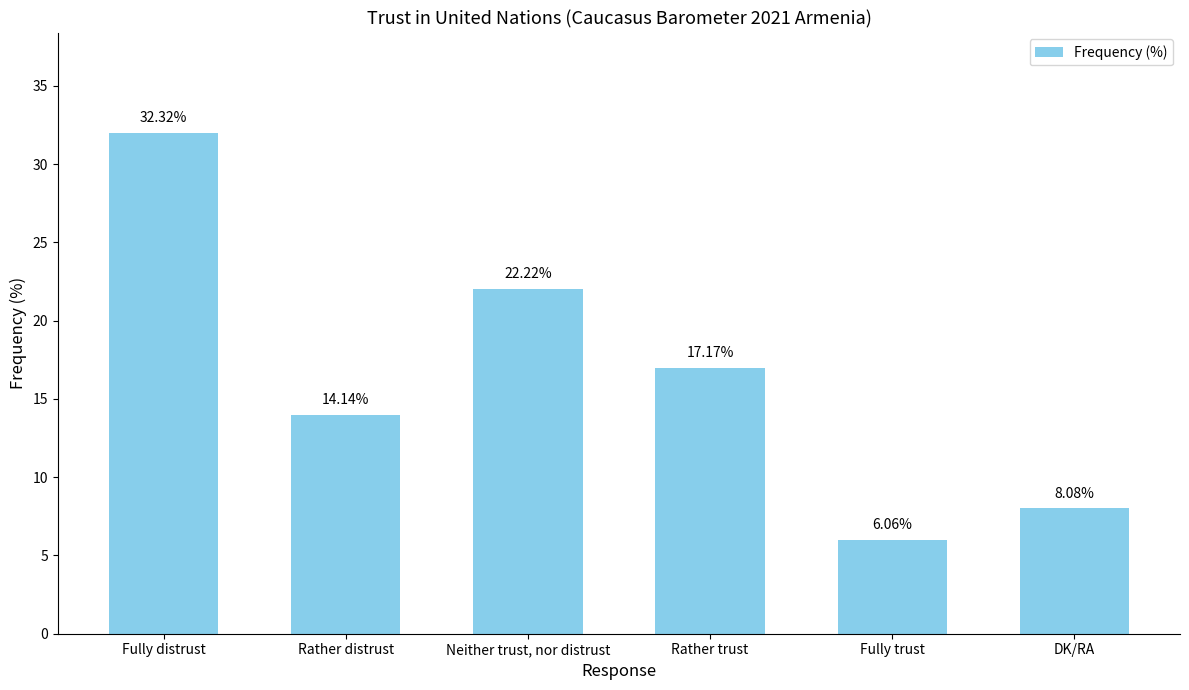

At which label does the data first exceed 17?

Fully distrust